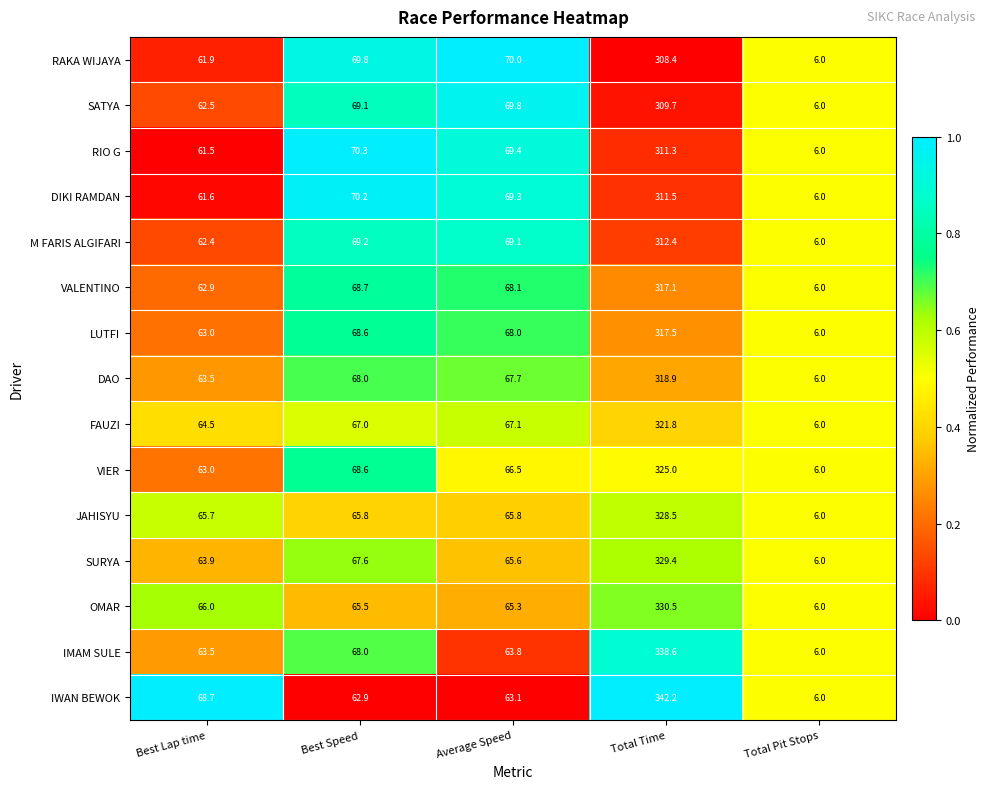

What is the sum of all DIKI RAMDAN values?

518.6